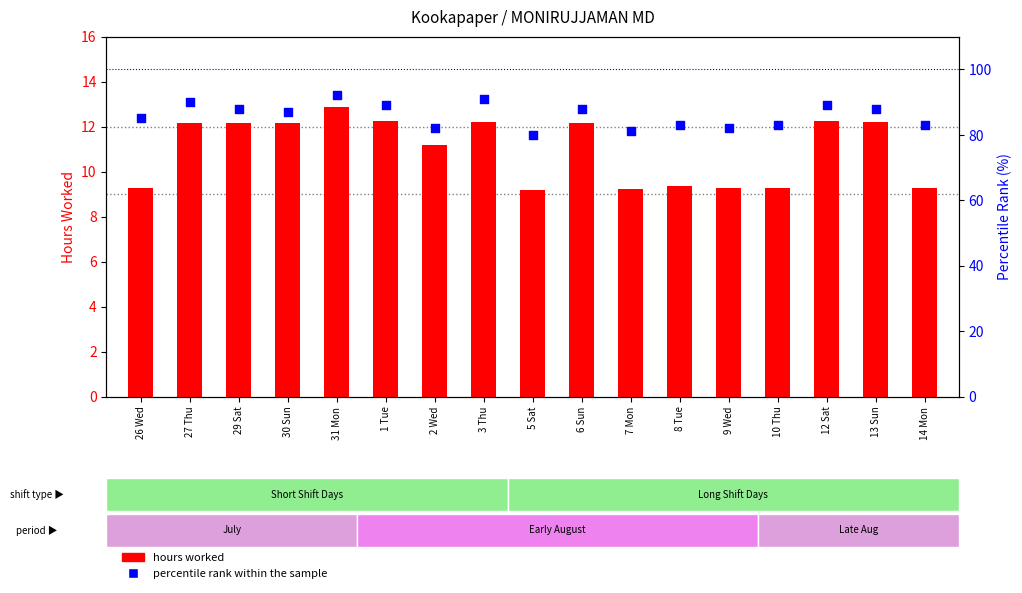

What is the total value across all series at 30 Sun?

99.2